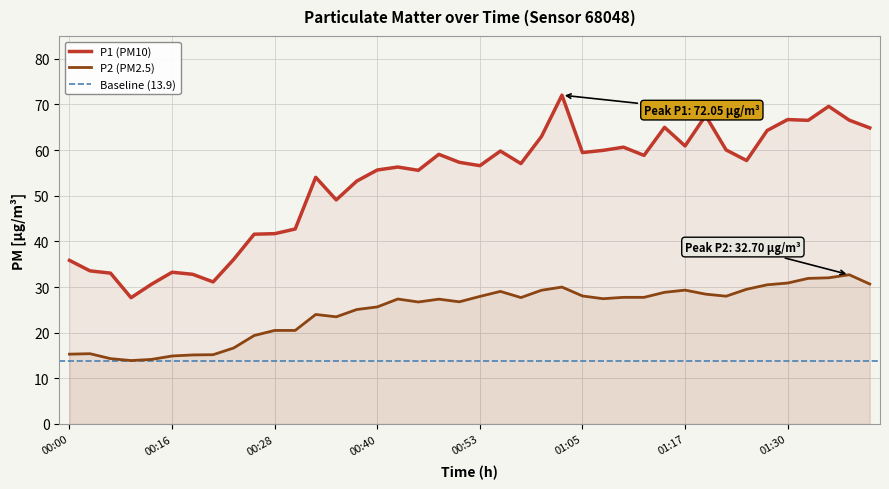

What is the greatest value displayed?

72.0